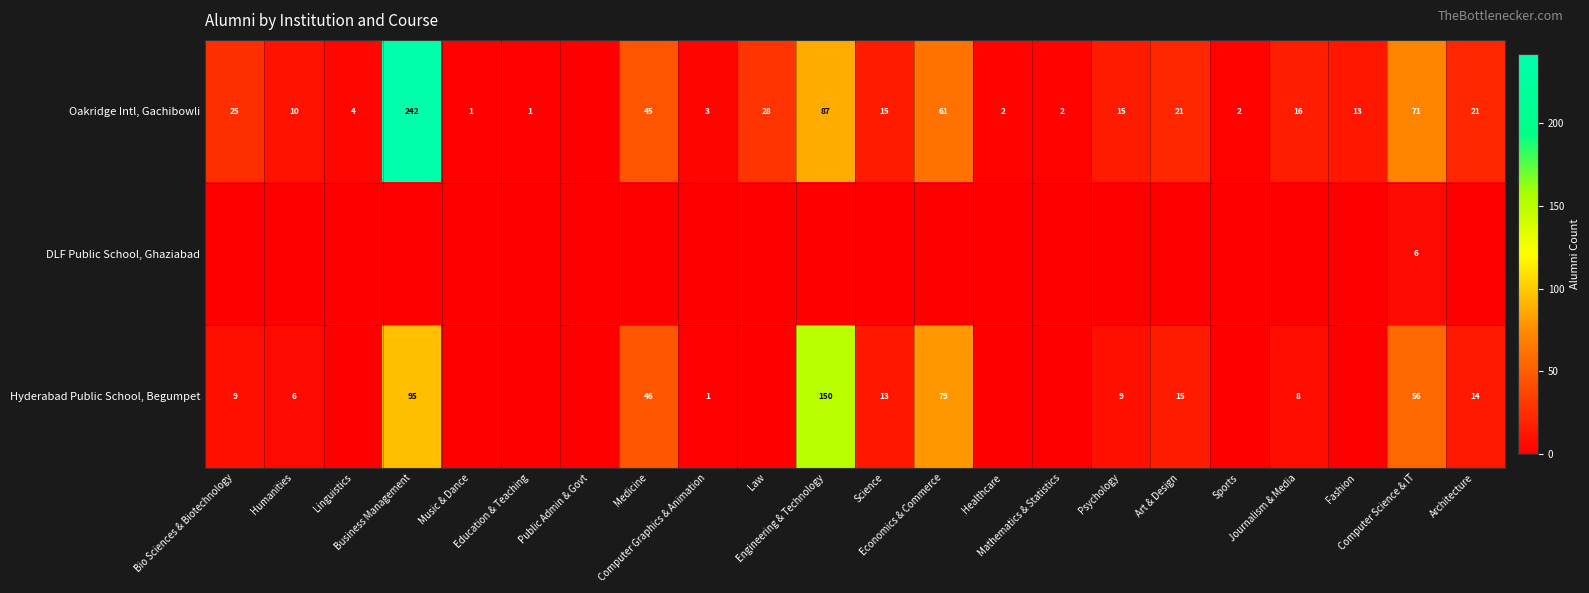

At how many categories does at least one series exceed 95?

2